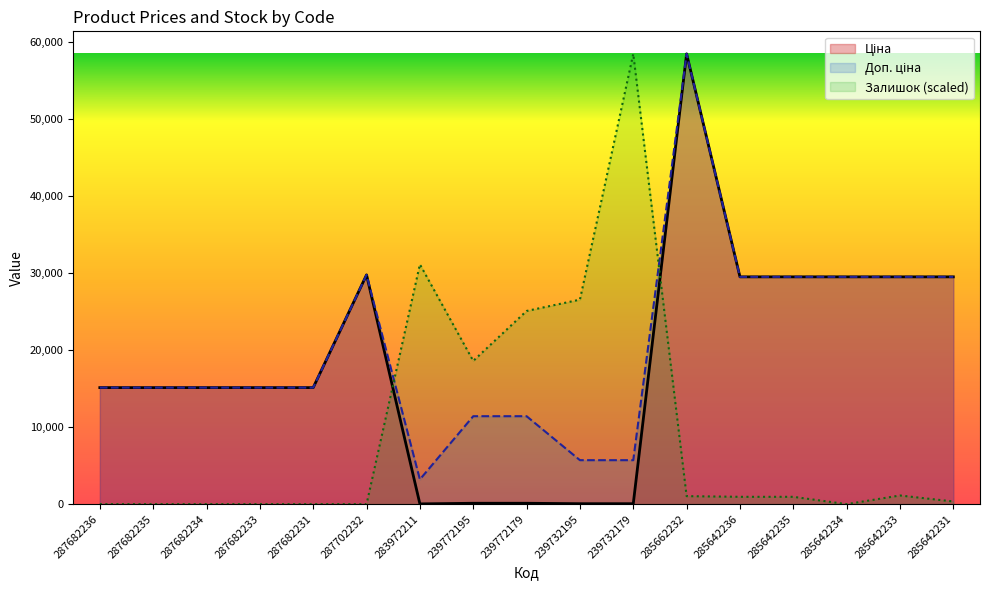

Which series has the largest total across all categories?

Доп. ціна